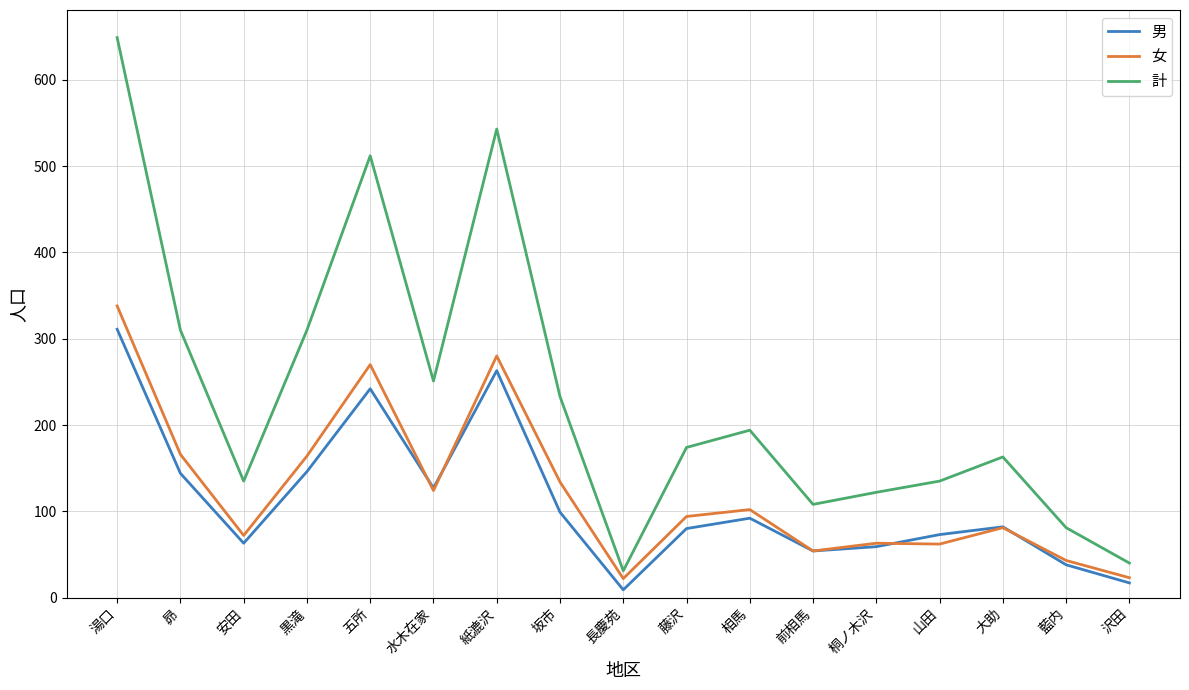

What is the sum of all 計 values?

3991